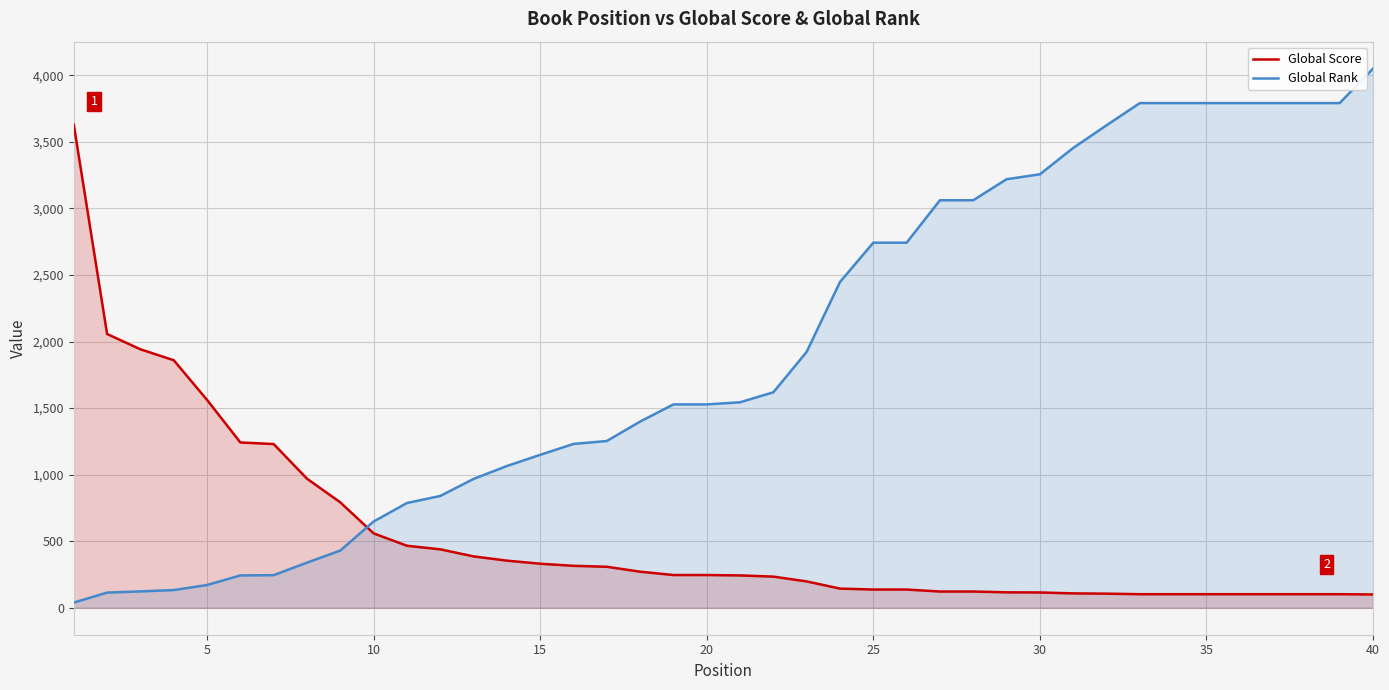

Reading left to right, extract all data points from this chart.

Global Score: 3630	2057	1942	1860	1562	1242	1230	970	792	559	466	439	386	354	331	315	308	271	246	246	243	234	198	144	137	137	122	122	116	115	108	106	102	102	102	102	102	102	102	100
Global Rank: 39	114	123	133	171	243	245	339	430	648	787	840	968	1065	1149	1231	1253	1399	1528	1528	1544	1619	1923	2448	2743	2743	3062	3062	3220	3257	3455	3625	3792	3792	3792	3792	3792	3792	3792	4051